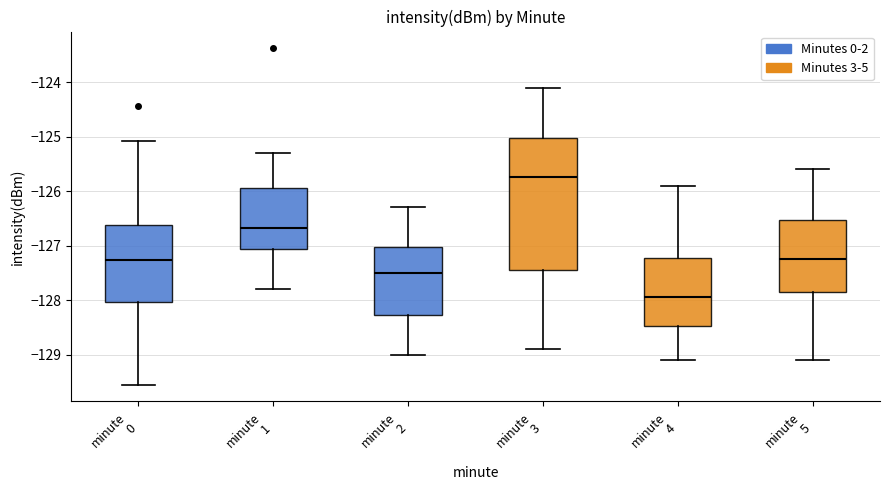

Reading left to right, transcribe this box plot: for each box, give where its median line is, the range the box spans, and where its two whiskers end, as read against the y-axis. The values are not printed on the chart, so give them approximately, as read against the axis.

minute 0: median -127.3, box -128.0 to -126.6, whiskers -129.6 to -125.1
minute 1: median -126.7, box -127.1 to -125.9, whiskers -127.8 to -125.3
minute 2: median -127.5, box -128.3 to -127.0, whiskers -129.0 to -126.3
minute 3: median -125.7, box -127.4 to -125.0, whiskers -128.9 to -124.1
minute 4: median -127.9, box -128.5 to -127.2, whiskers -129.1 to -125.9
minute 5: median -127.2, box -127.8 to -126.5, whiskers -129.1 to -125.6